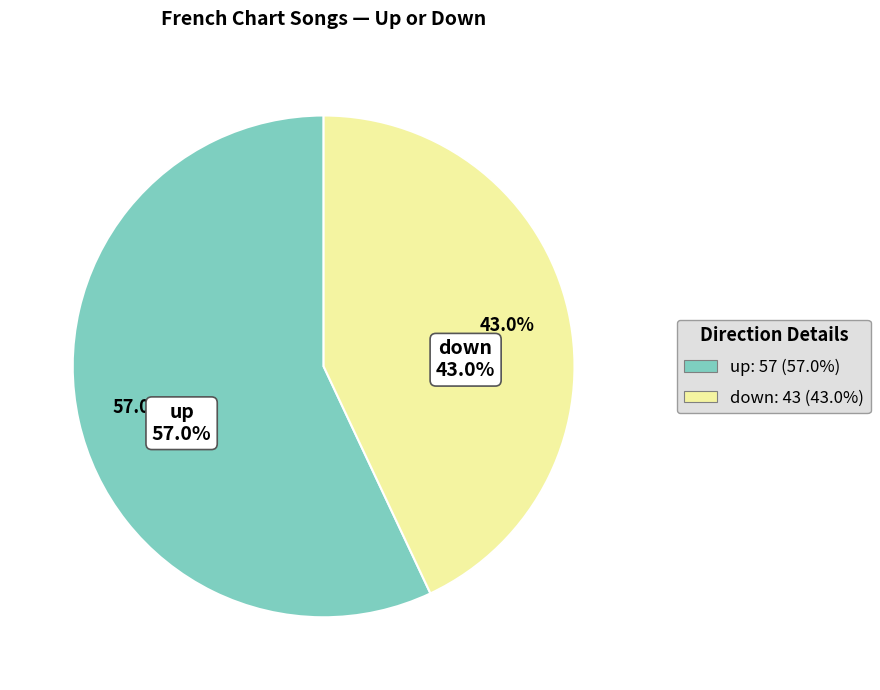

Rank the categories by value from highest to lowest.

up, down